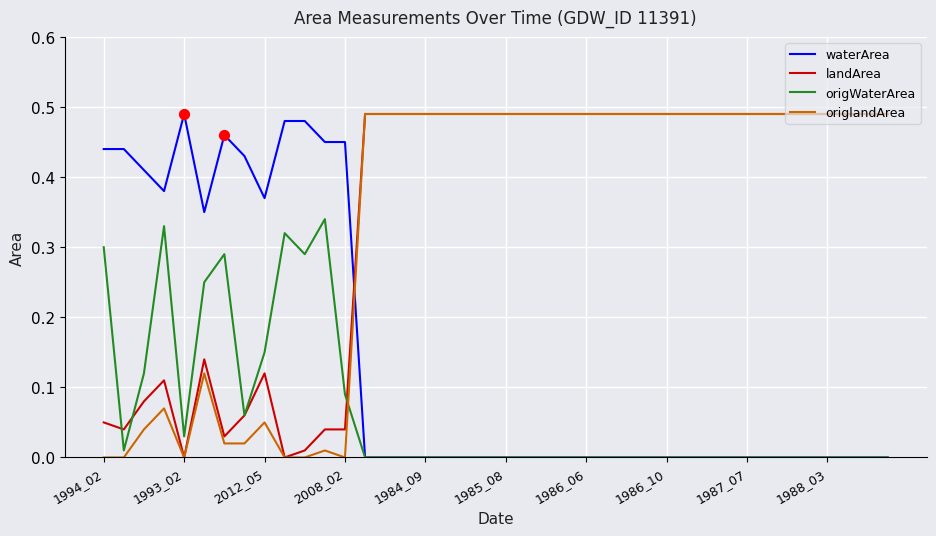

How many times do landArea and waterArea cross each other?

1